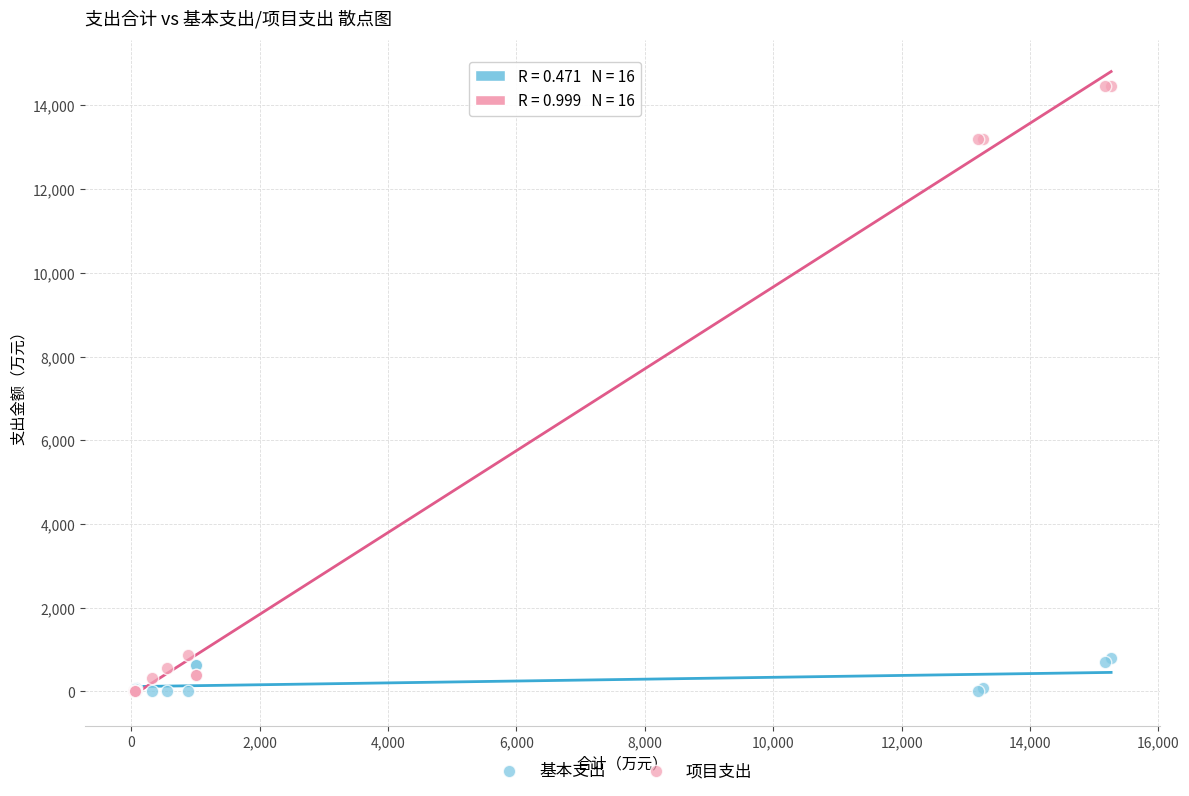

Which series has the widest spread of Y values?

项目支出